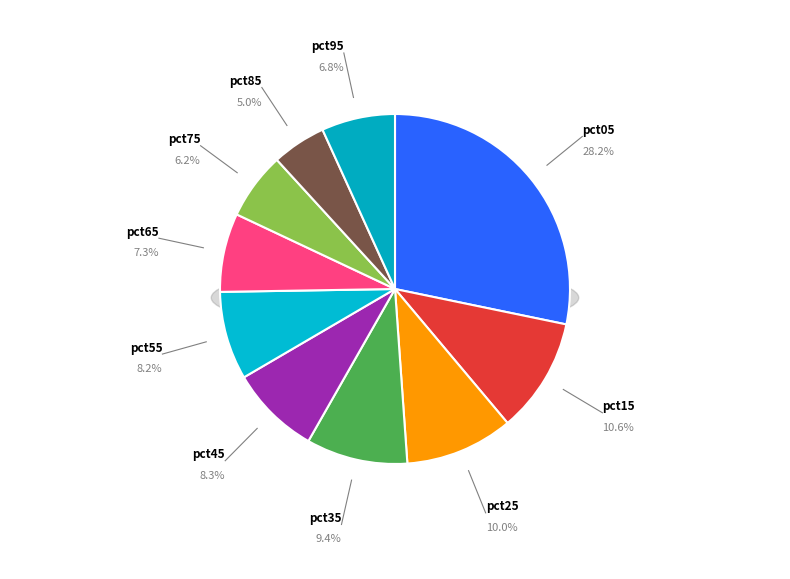

Is the sum of pct25 and pct65 greater than half?

No